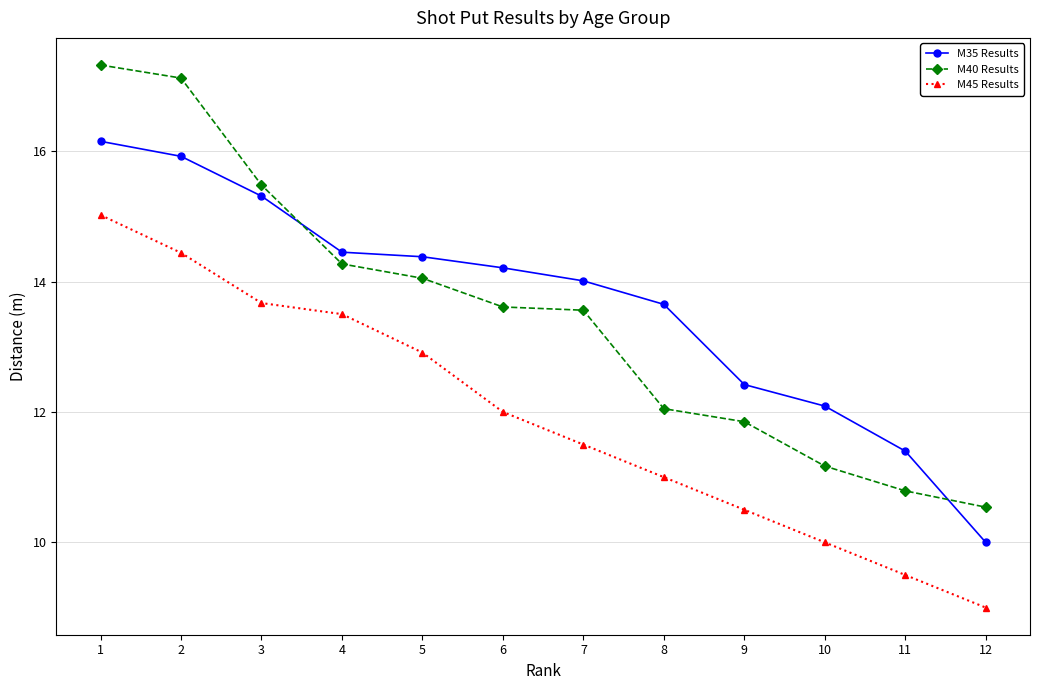

True or false: M45 Results has more than 2 interior local peaks.

False